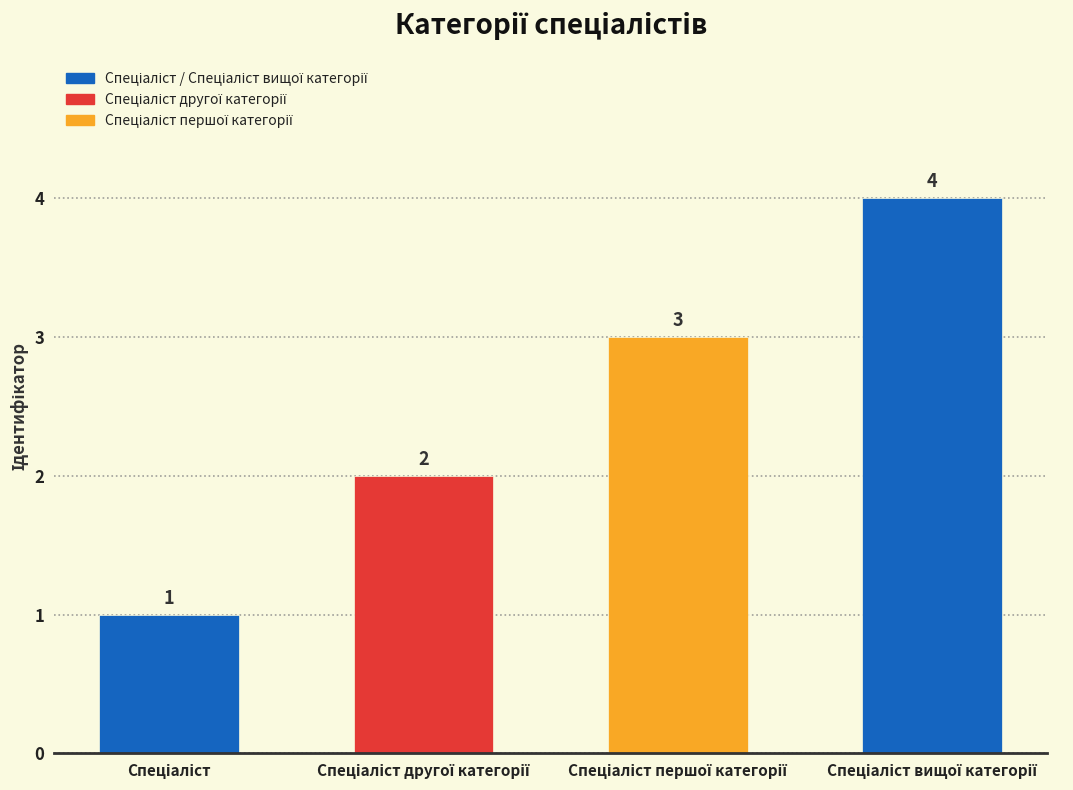

What is the maximum value shown in the chart?

4